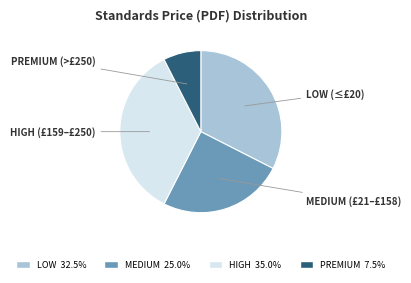

Does any single category account for the majority?

No